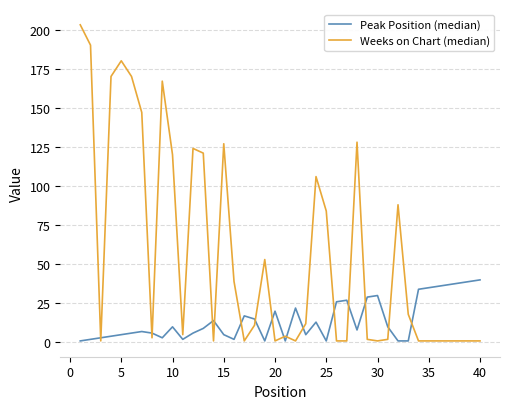

What is the maximum value shown in the chart?

203